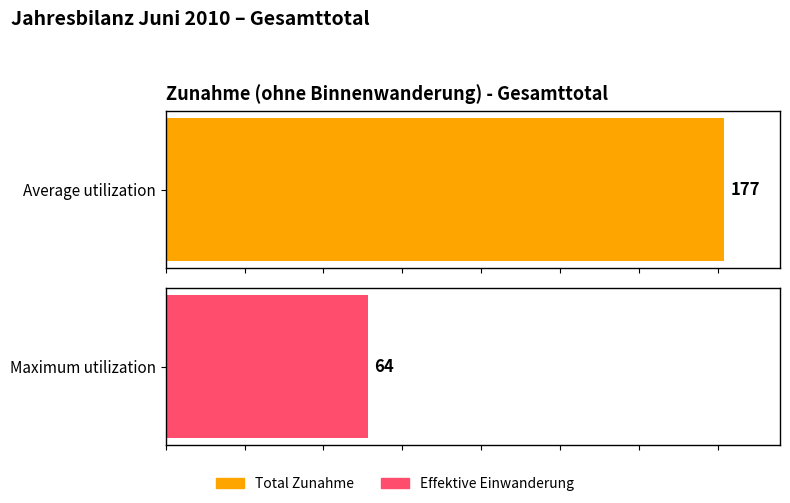

How many series are shown in this chart?

2